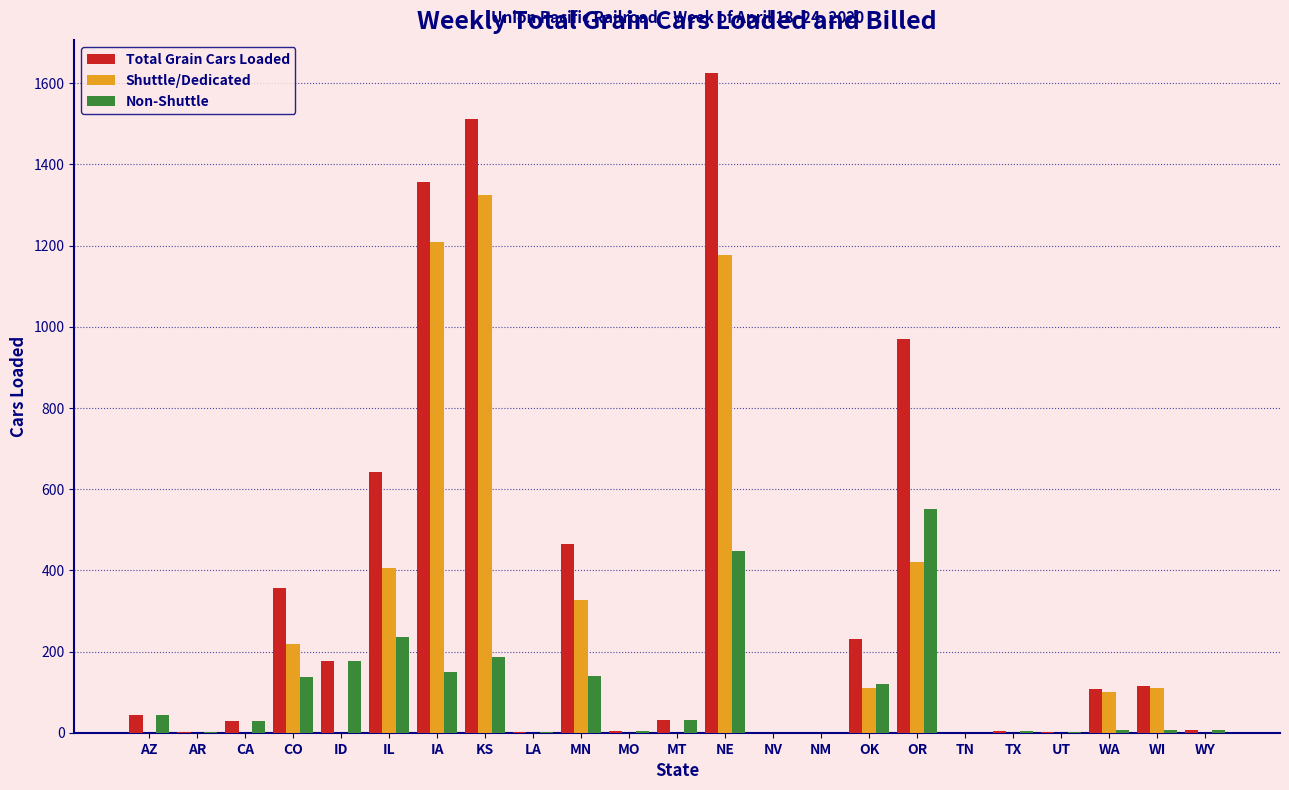

What is the maximum value for Non-Shuttle?

550